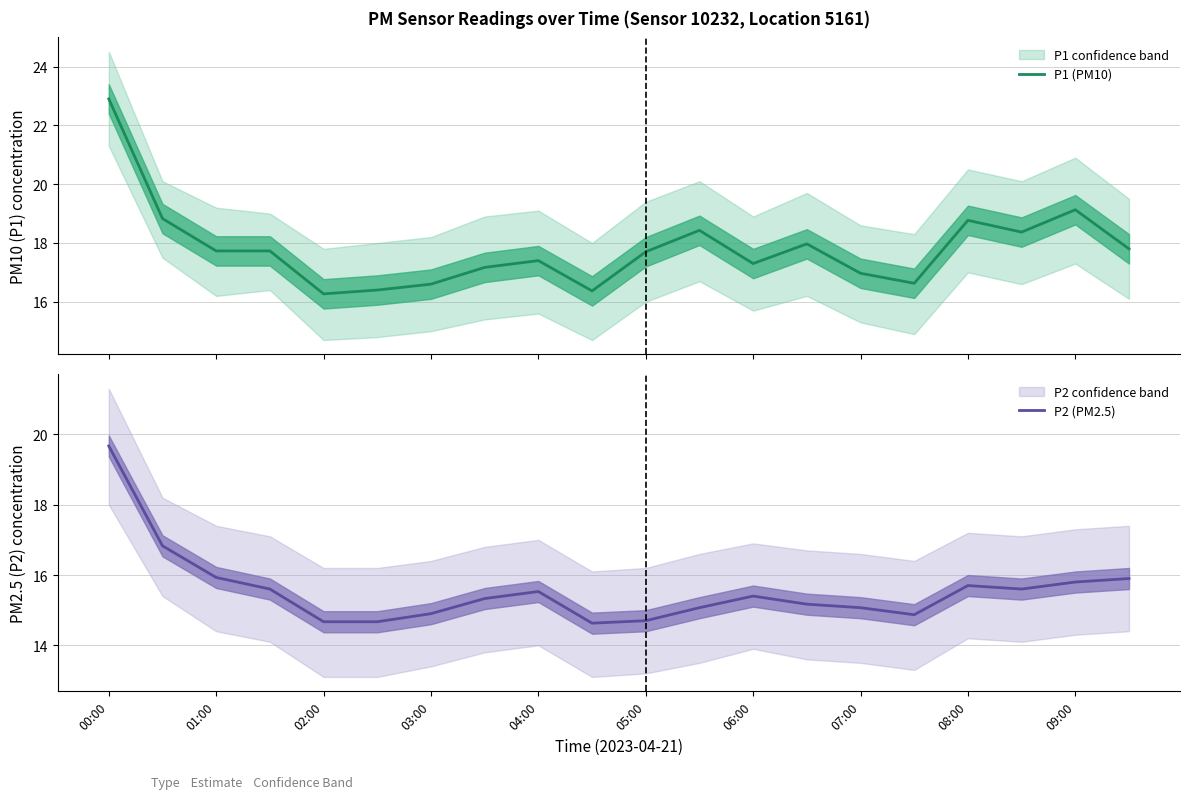

What is the minimum value for P1 (PM10)?

16.3